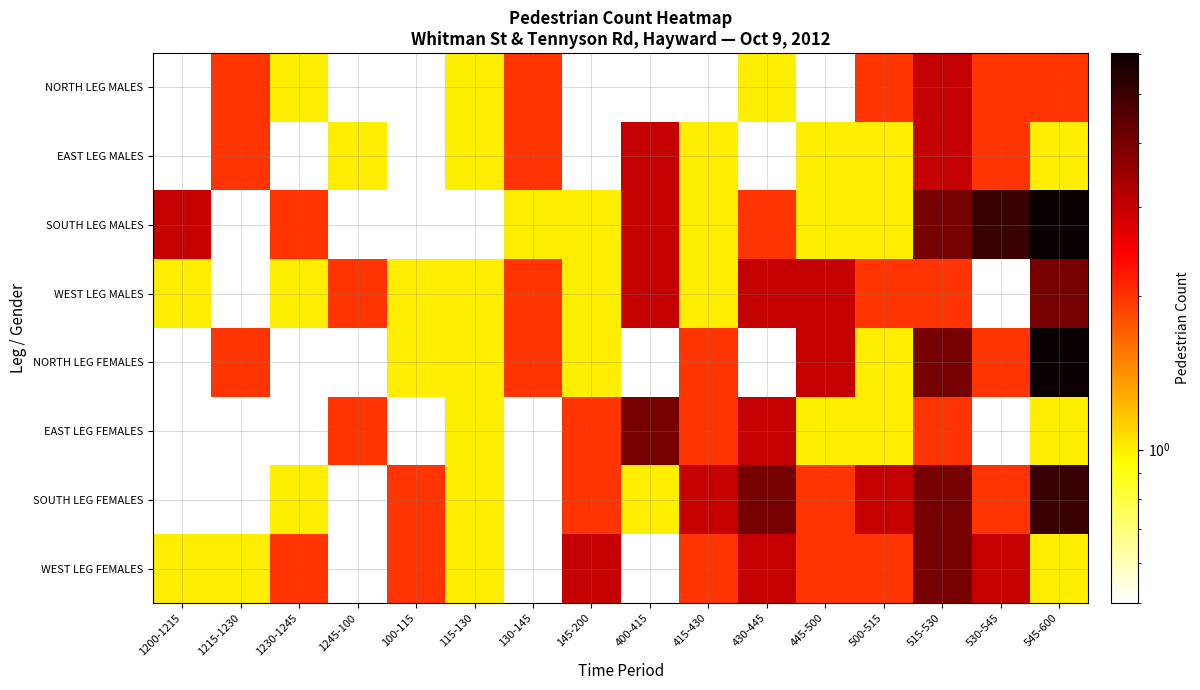

Between 1215-1230 and 415-430, which is larger?

1215-1230